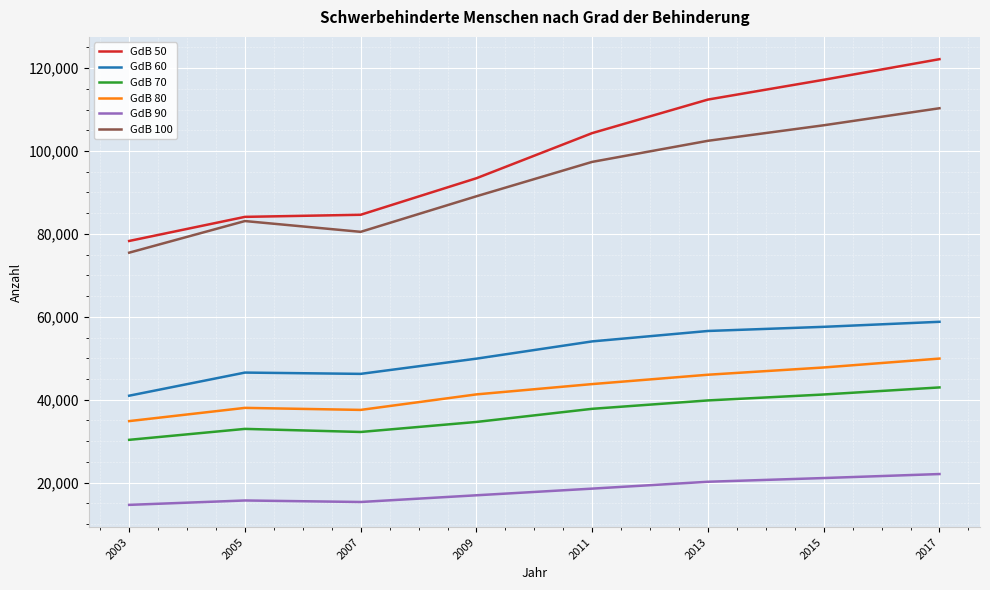

Between 2009 and 2015, which series saw the biggest shift?

GdB 50